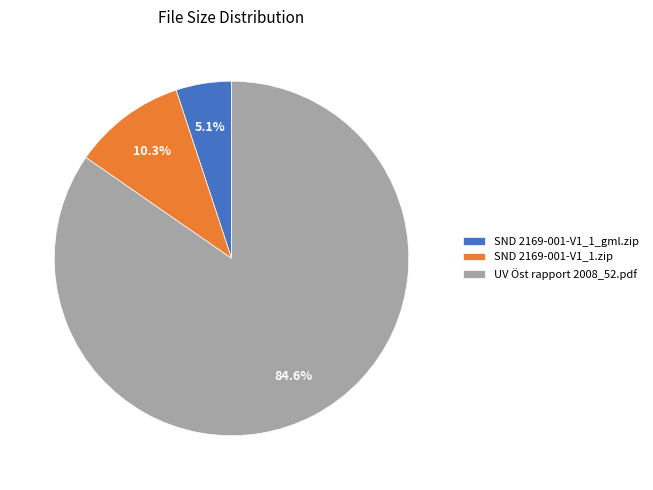

What is the smallest slice in the pie chart?

SND 2169-001-V1_1_gml.zip